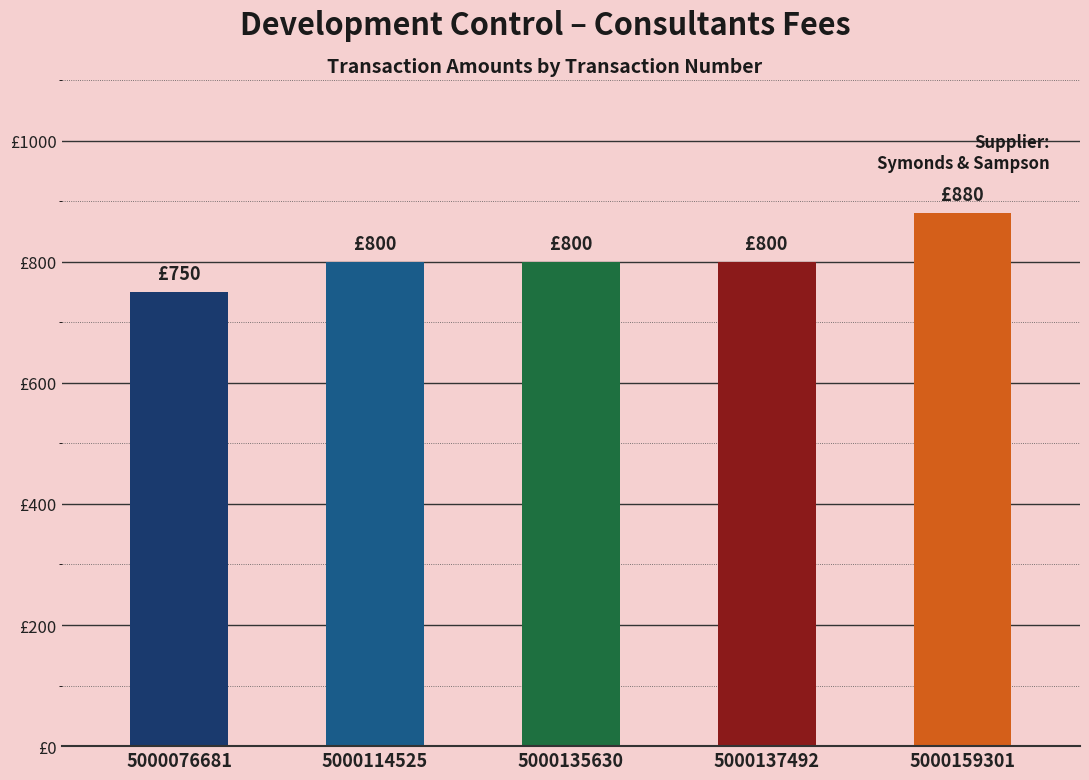

Are the bars horizontal?

No